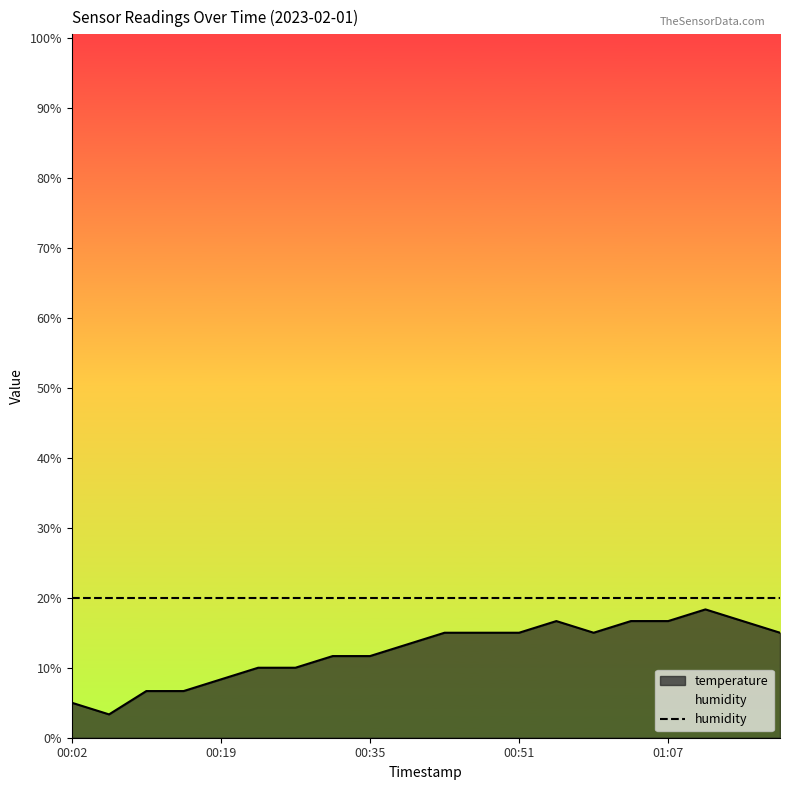

How many lines are shown in the chart?

2